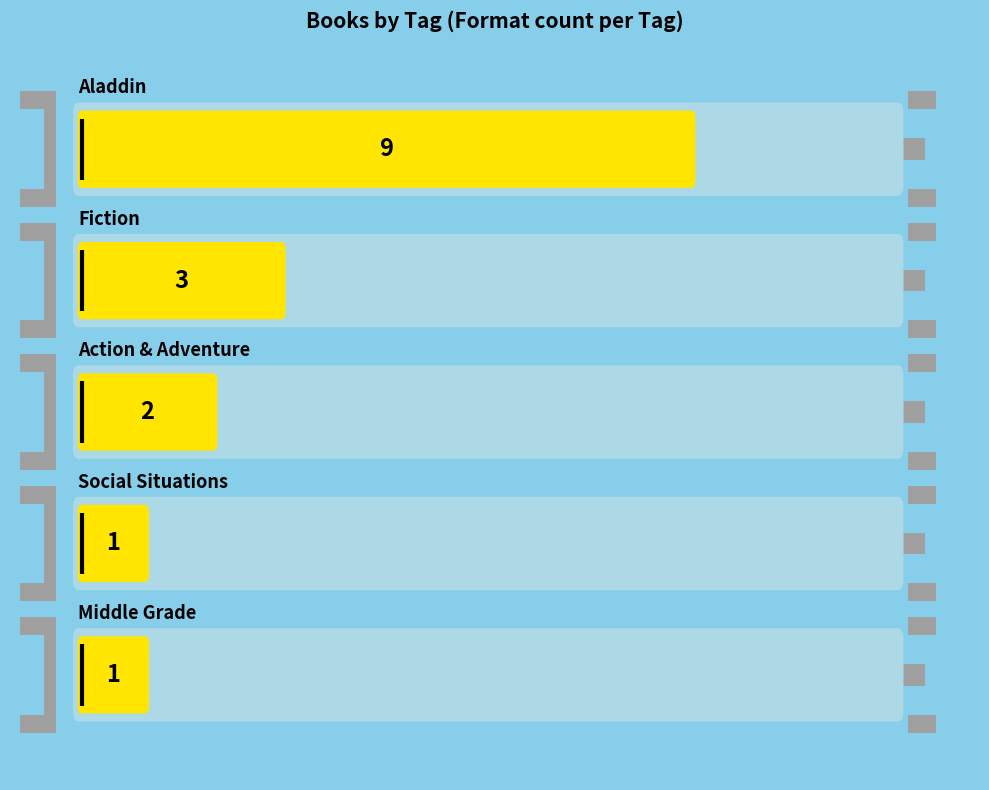

What is the change in value from Fiction to Middle Grade?

-2